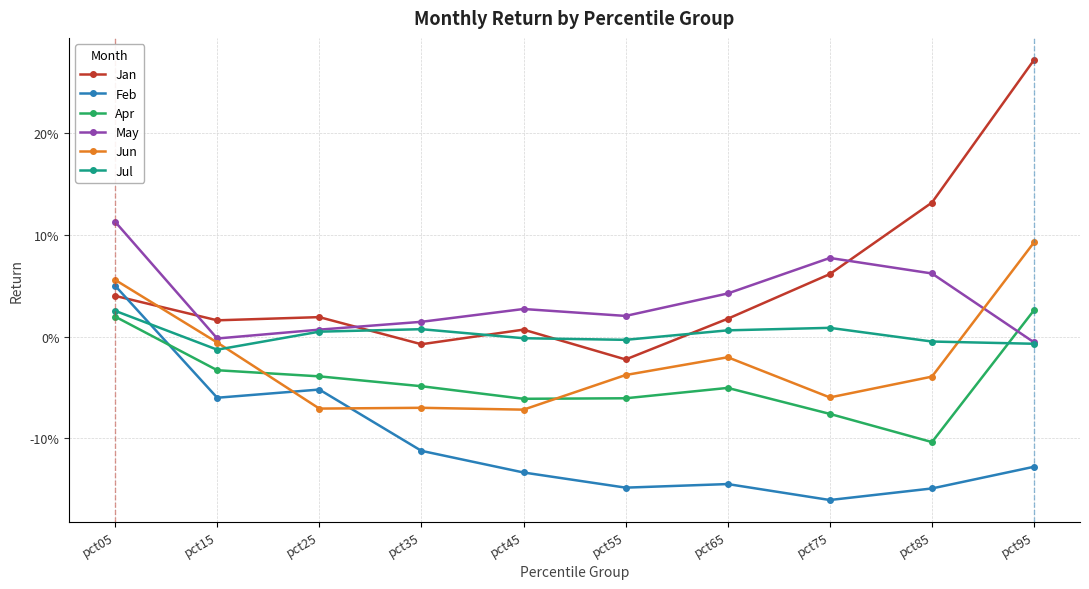

What are all the series names shown in the legend?

Jan, Feb, Apr, May, Jun, Jul